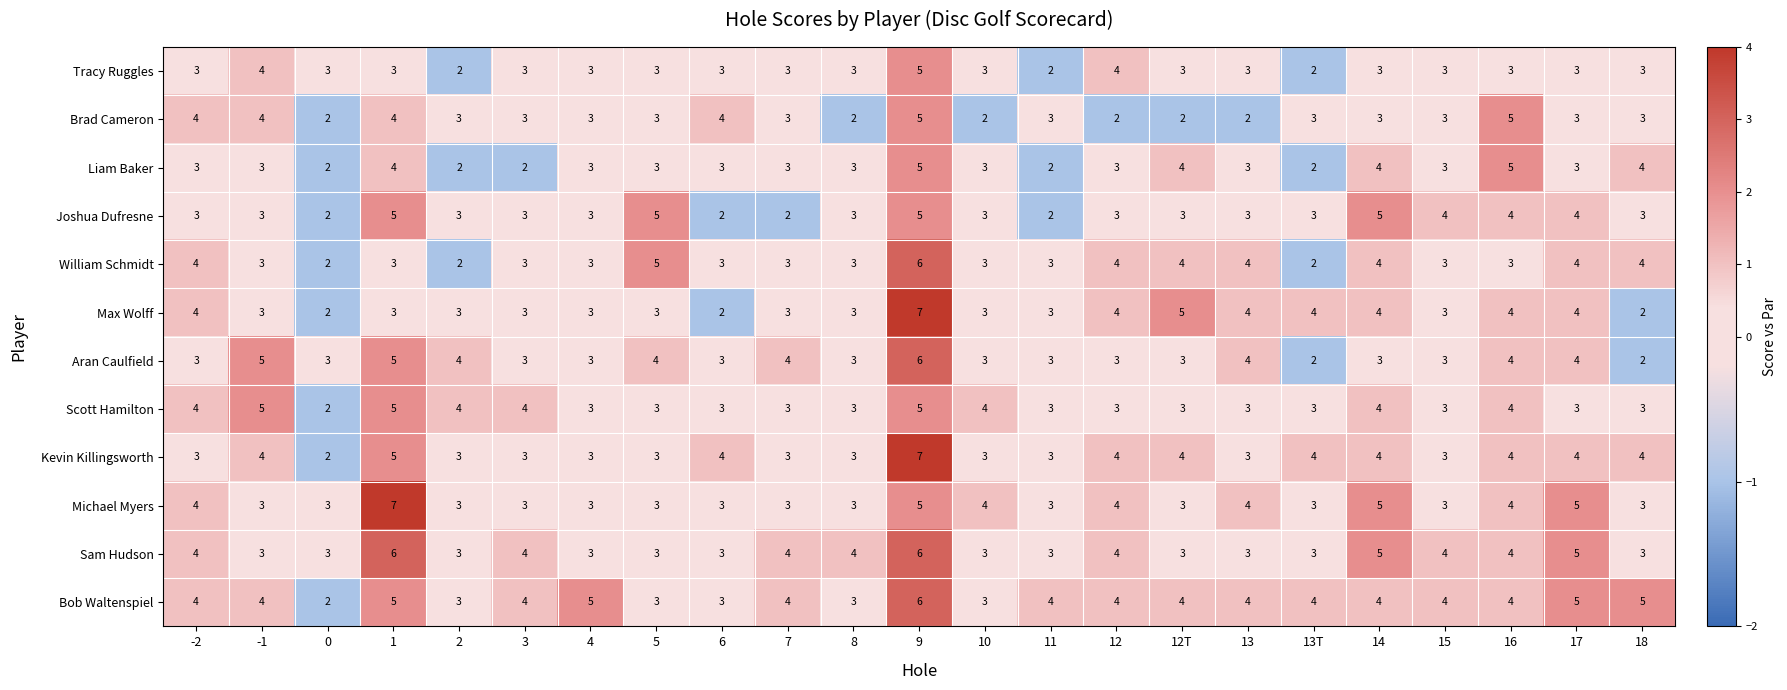

What is the average value of the Kevin Killingsworth series?

4